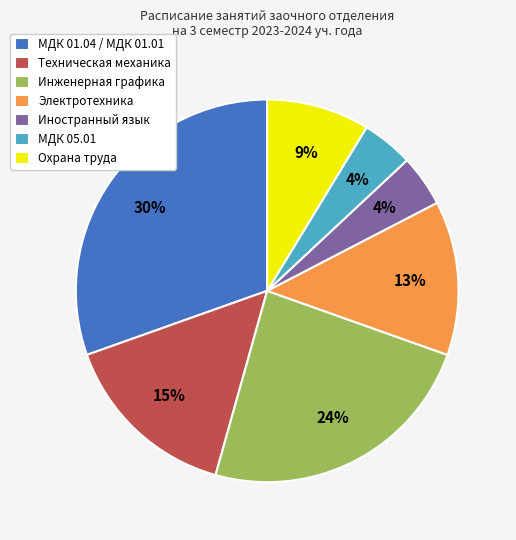

Do Электротехника and Иностранный язык together represent more than half of the pie?

No